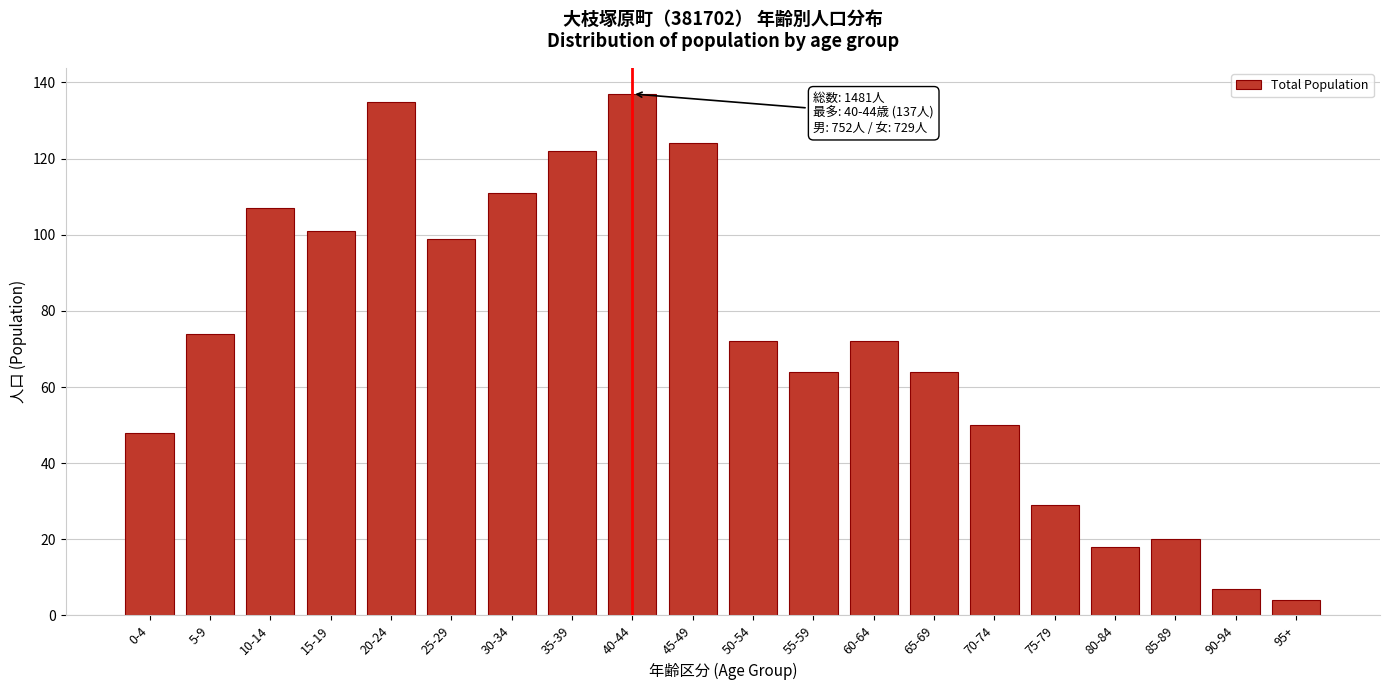

Reading left to right, extract all data points from this chart.

0-4=48	5-9=74	10-14=107	15-19=101	20-24=135	25-29=99	30-34=111	35-39=122	40-44=137	45-49=124	50-54=72	55-59=64	60-64=72	65-69=64	70-74=50	75-79=29	80-84=18	85-89=20	90-94=7	95+=4